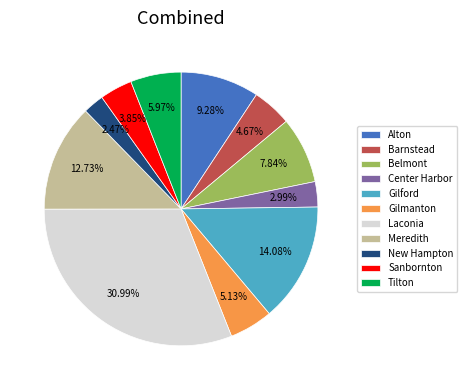

The Meredith slice represents 13% of the pie. True or false?

True